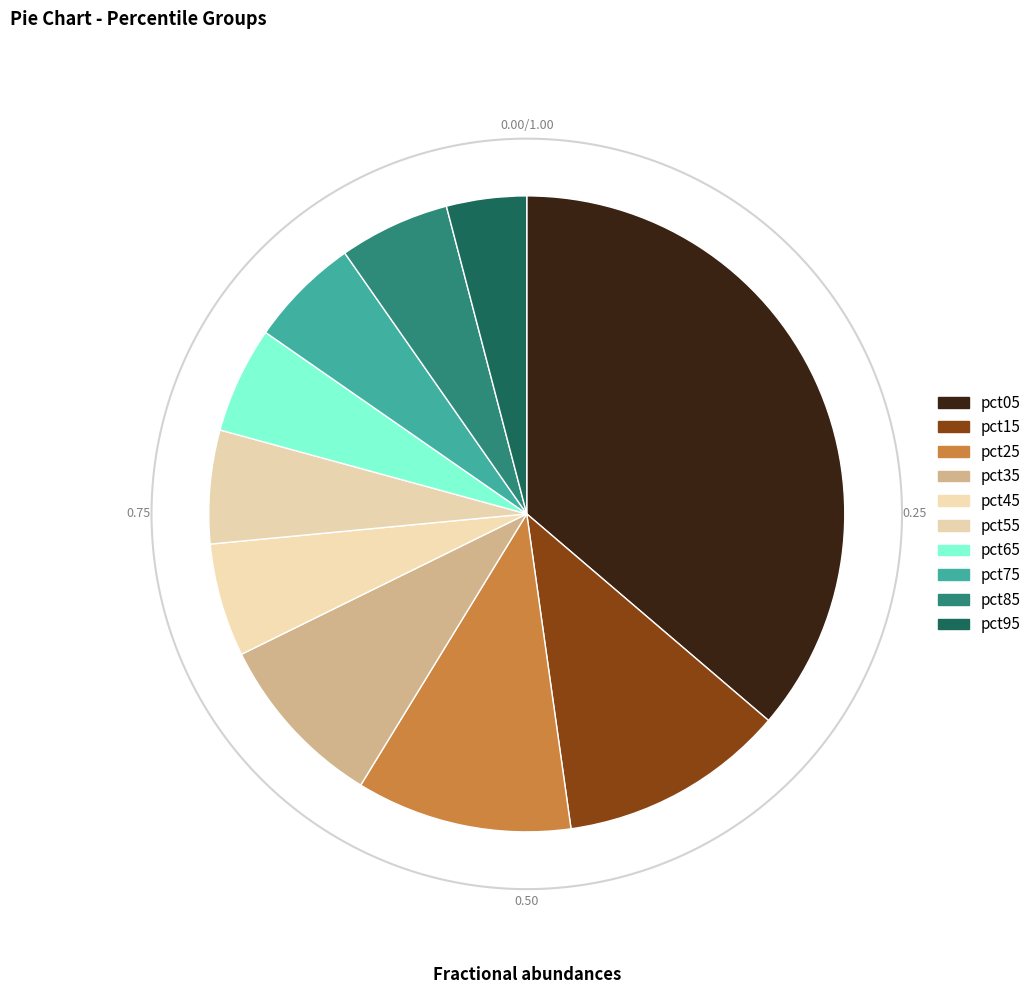

Does pct55 represent more than half of the total?

No